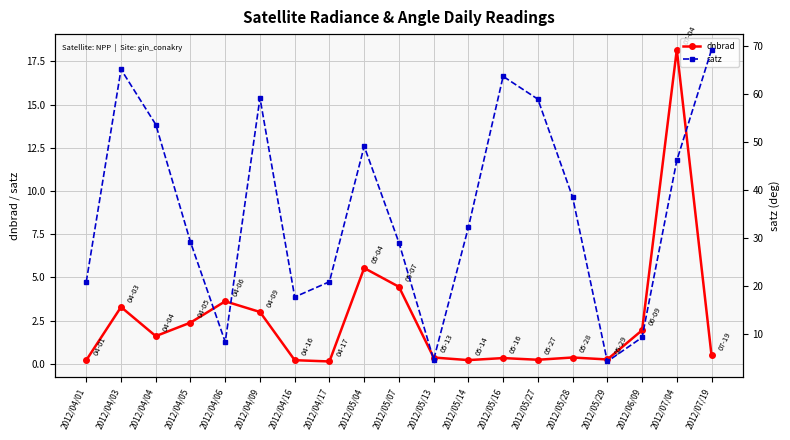

True or false: dnbrad and satz intersect in this chart.

False